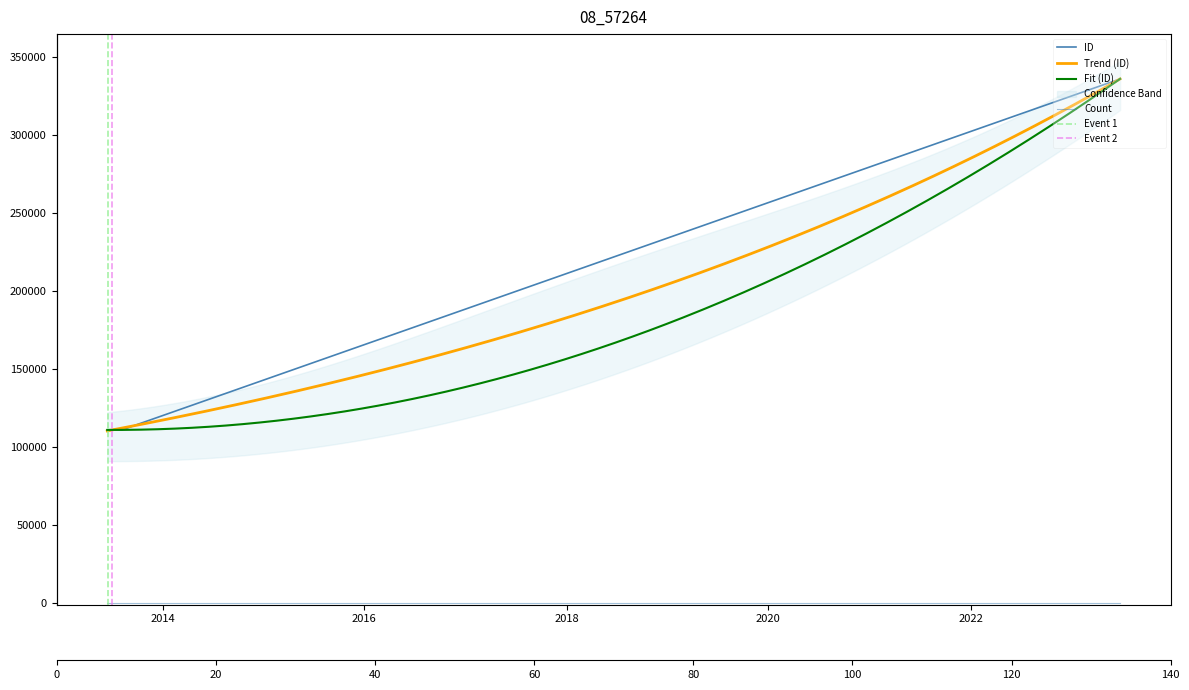

What is the ratio of the value at 2013-08-07 to the value at 2023-06-25?

0.3